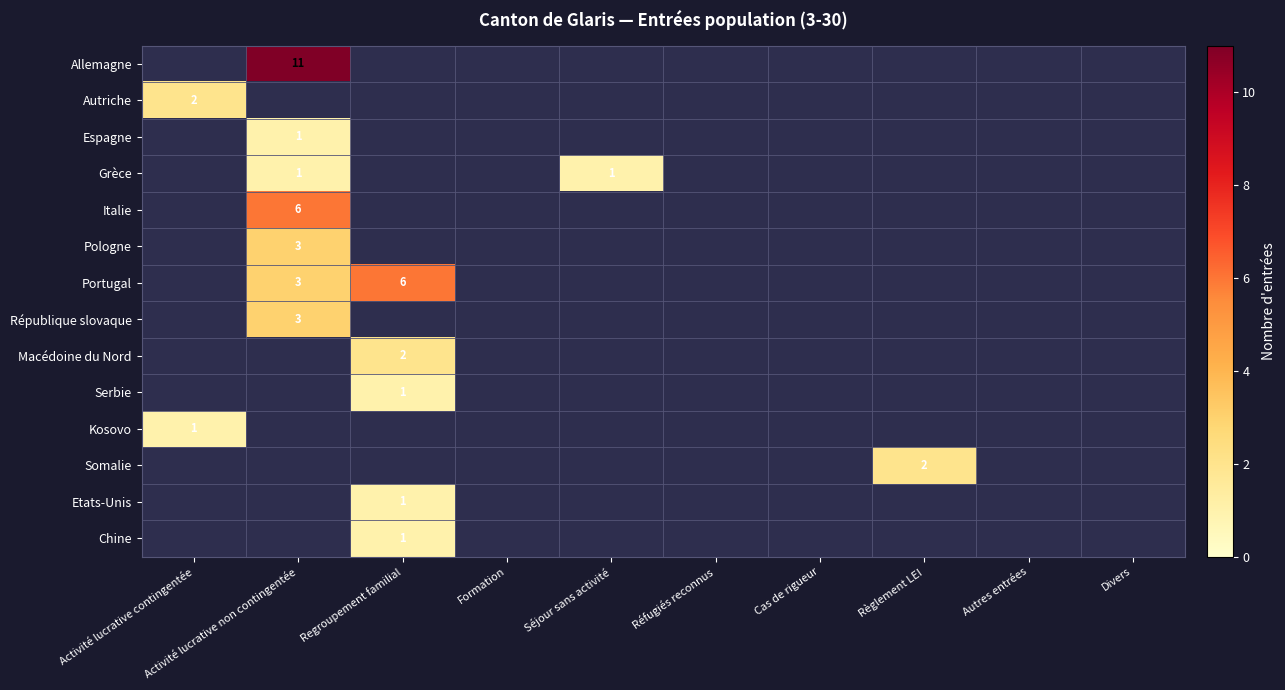

At which label does Autriche reach its peak?

Activité lucrative contingentée